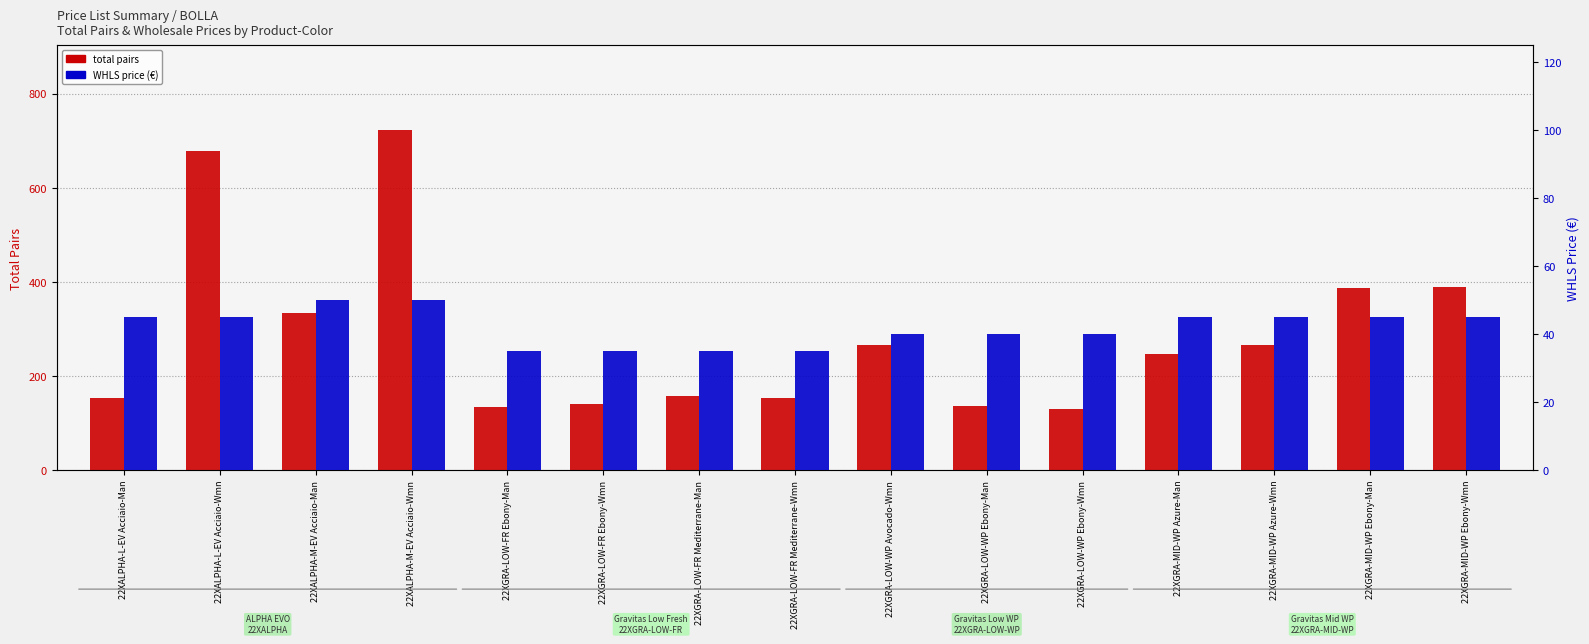

Between 22XALPHA-L-EV Acciaio-Man and 22XGRA-LOW-FR Ebony-Wmn, which series saw the biggest shift?

total pairs